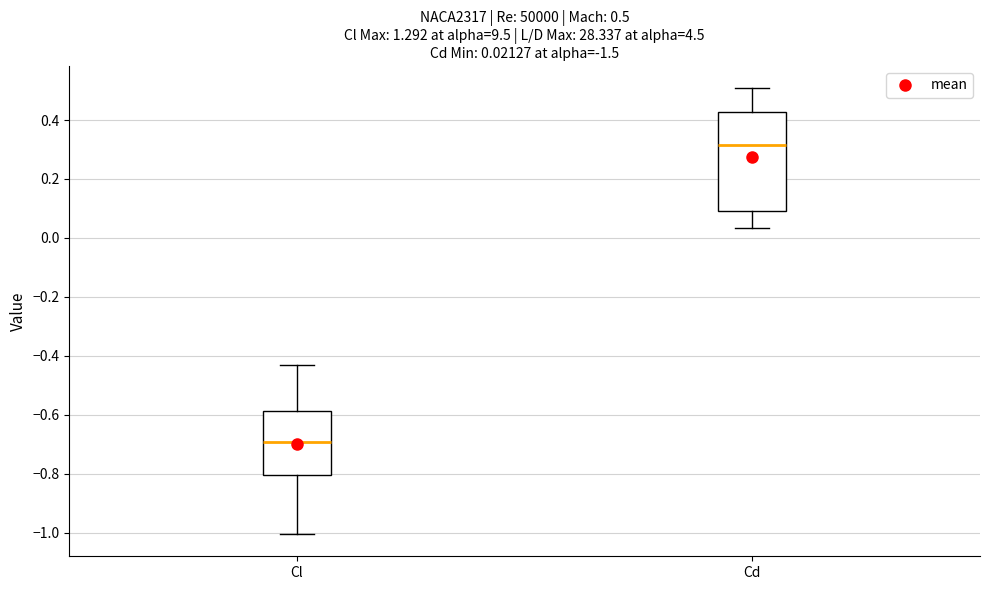

Which box is the tallest, from its lower edge to its upper edge?

Cd